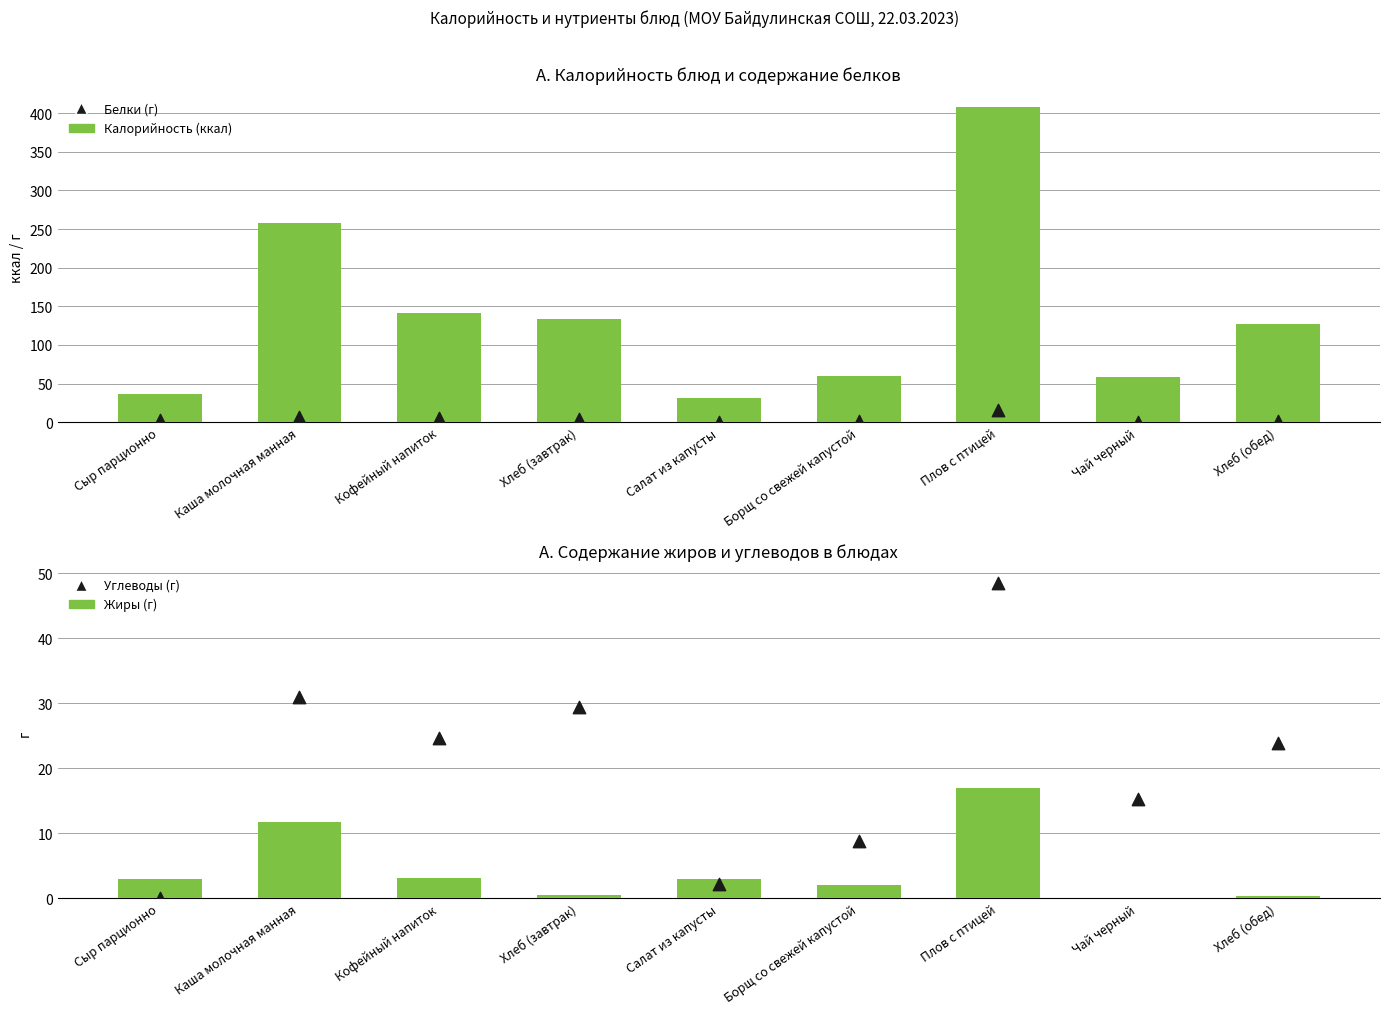

At how many categories does at least one series exceed 341?

1